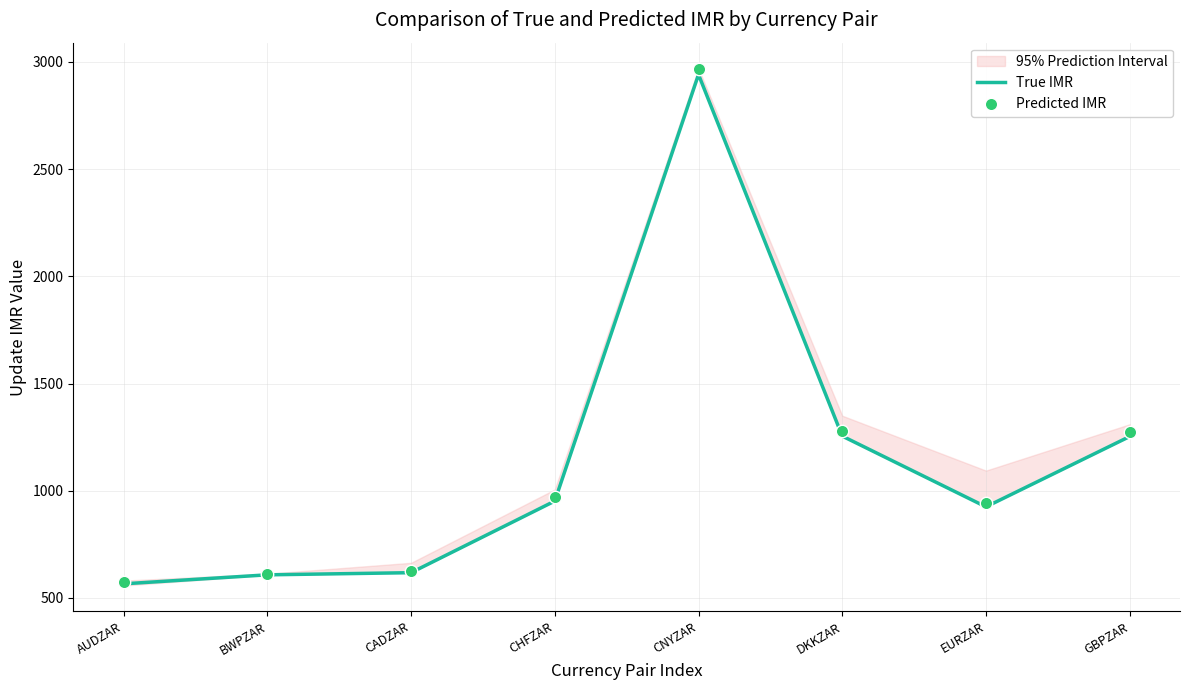

What is the change in value from CNYZAR to DKKZAR?

-1686